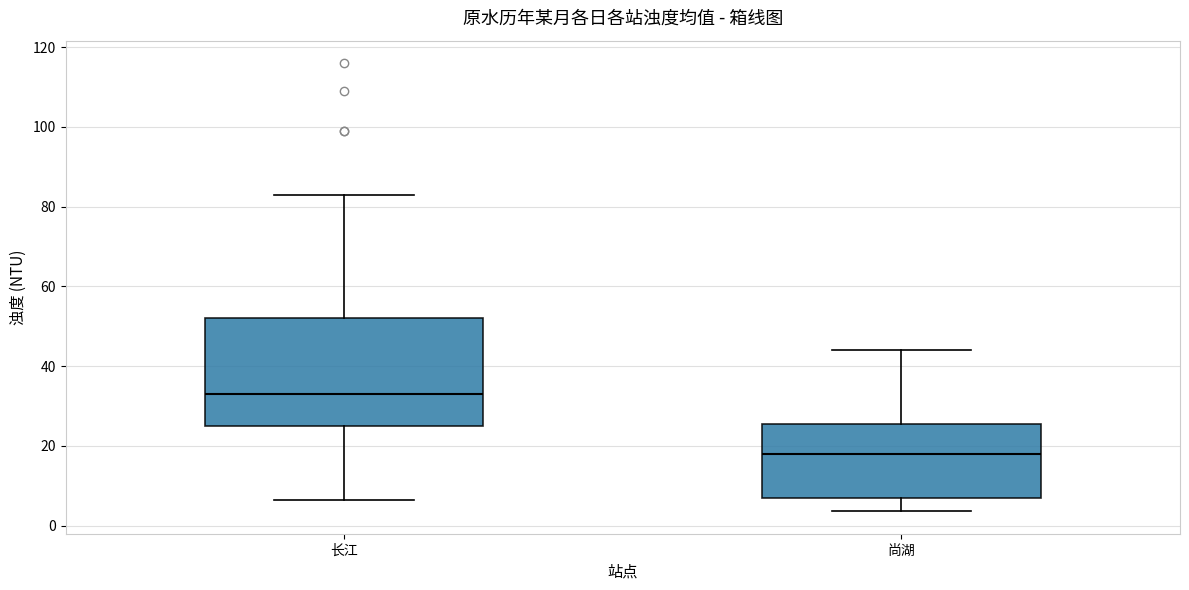

Reading left to right, transcribe this box plot: for each box, give where its median line is, the range the box spans, and where its two whiskers end, as read against the y-axis. The values are not printed on the chart, so give them approximately, as read against the axis.

长江: median 34, box 26 to 52, whiskers 6 to 84
尚湖: median 18, box 8 to 26, whiskers 4 to 44